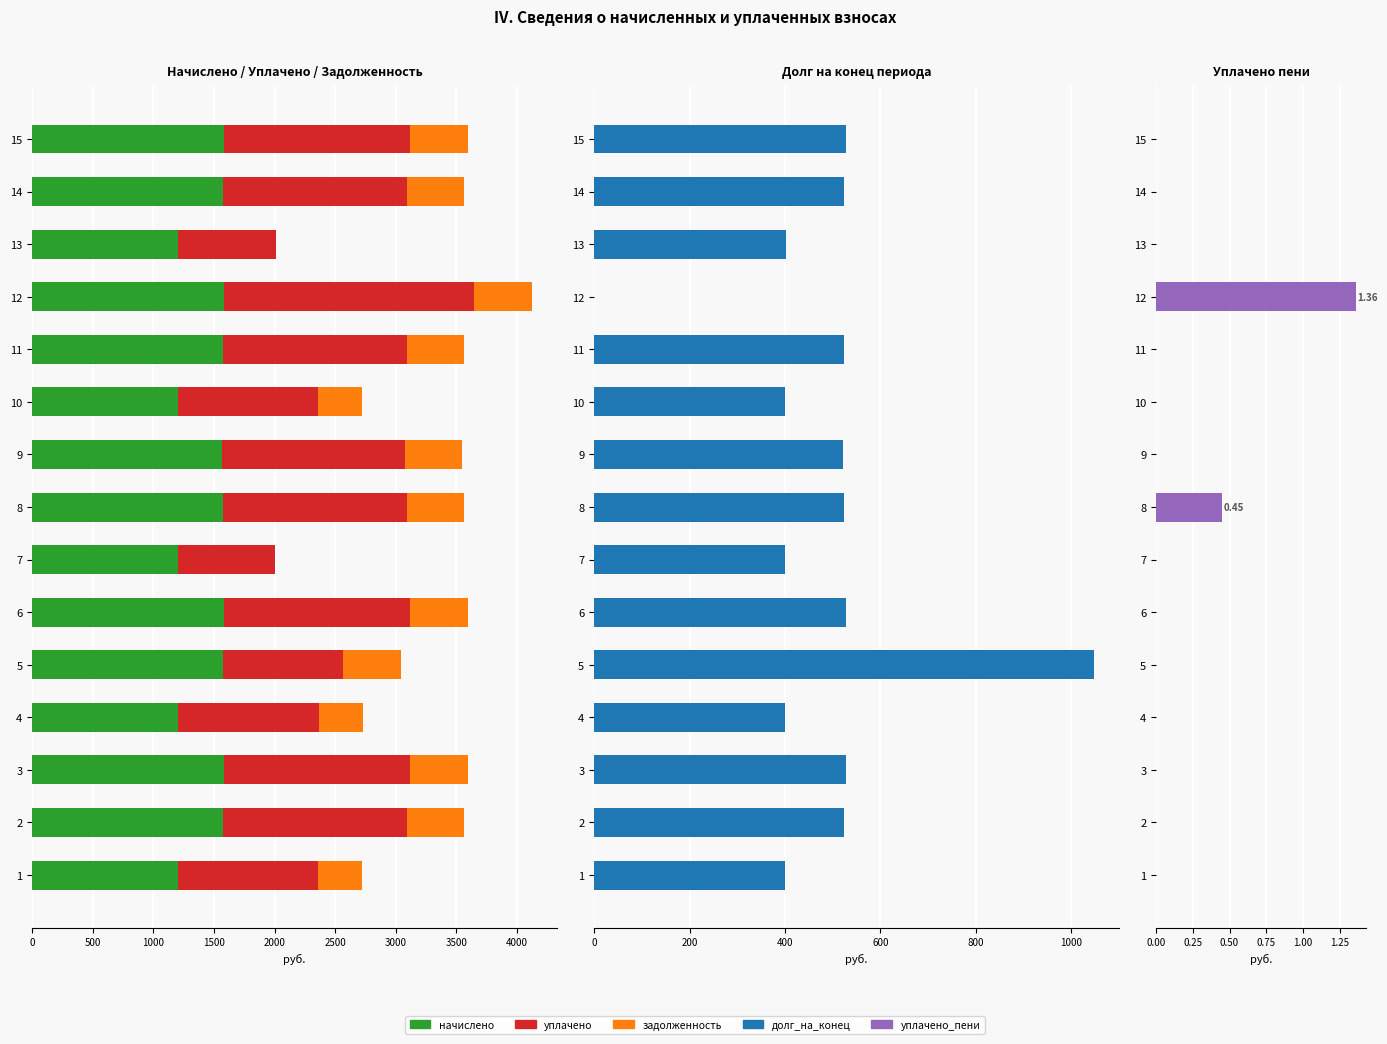

At how many categories does at least one series exceed 875?

15